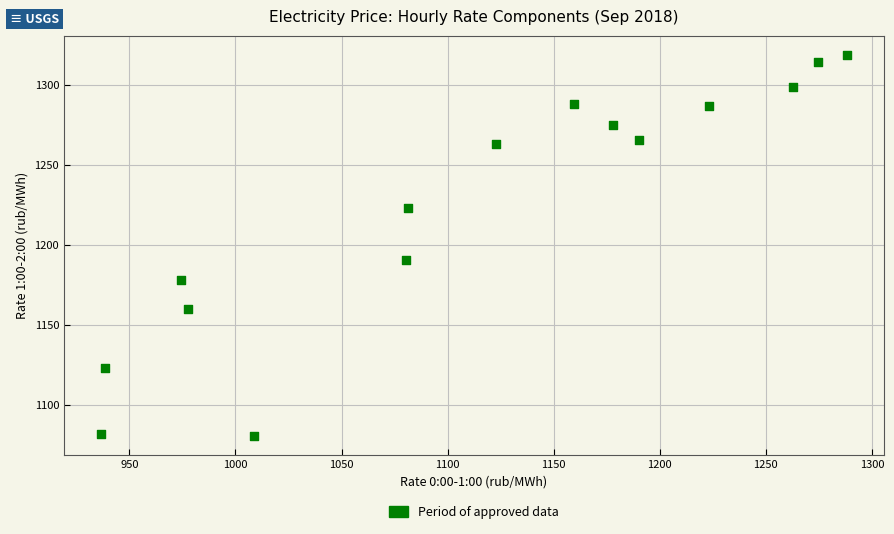

What Y value in the scatter plot is closest to 1199?

1190.4